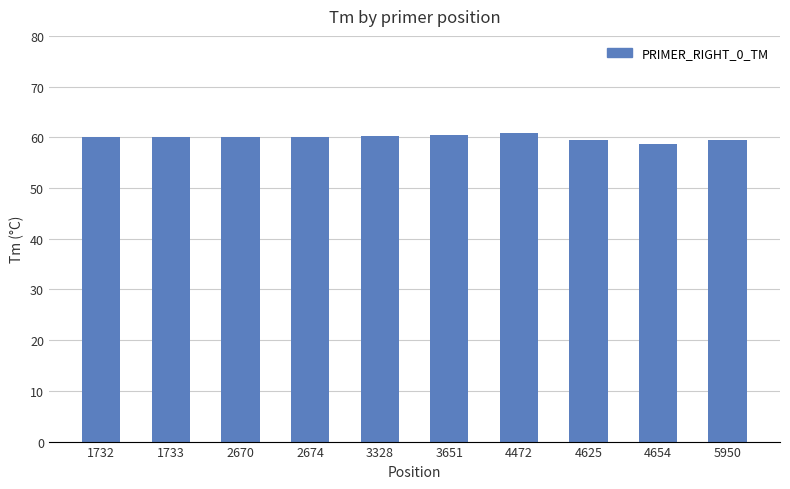

What is the ratio of the value at 2670 to the value at 2674?

1.0